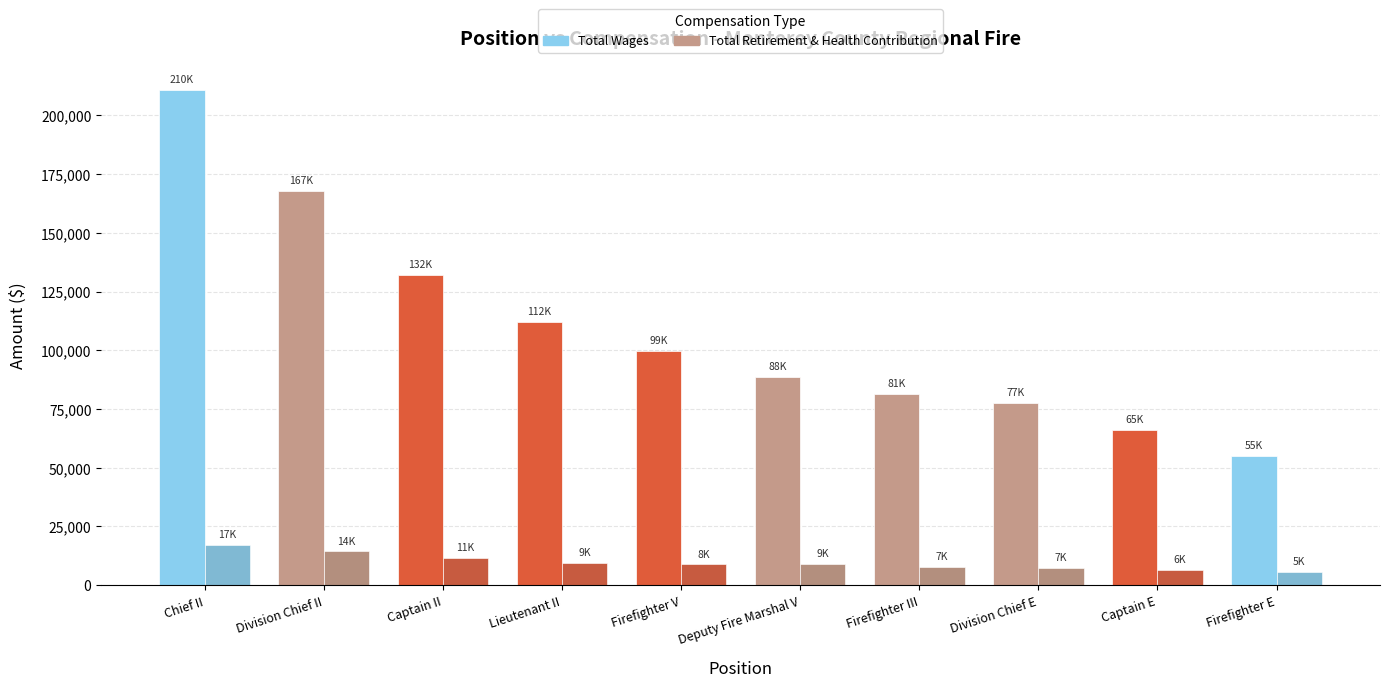

True or false: Total Wages has a value of 123146 at Division Chief E.

False